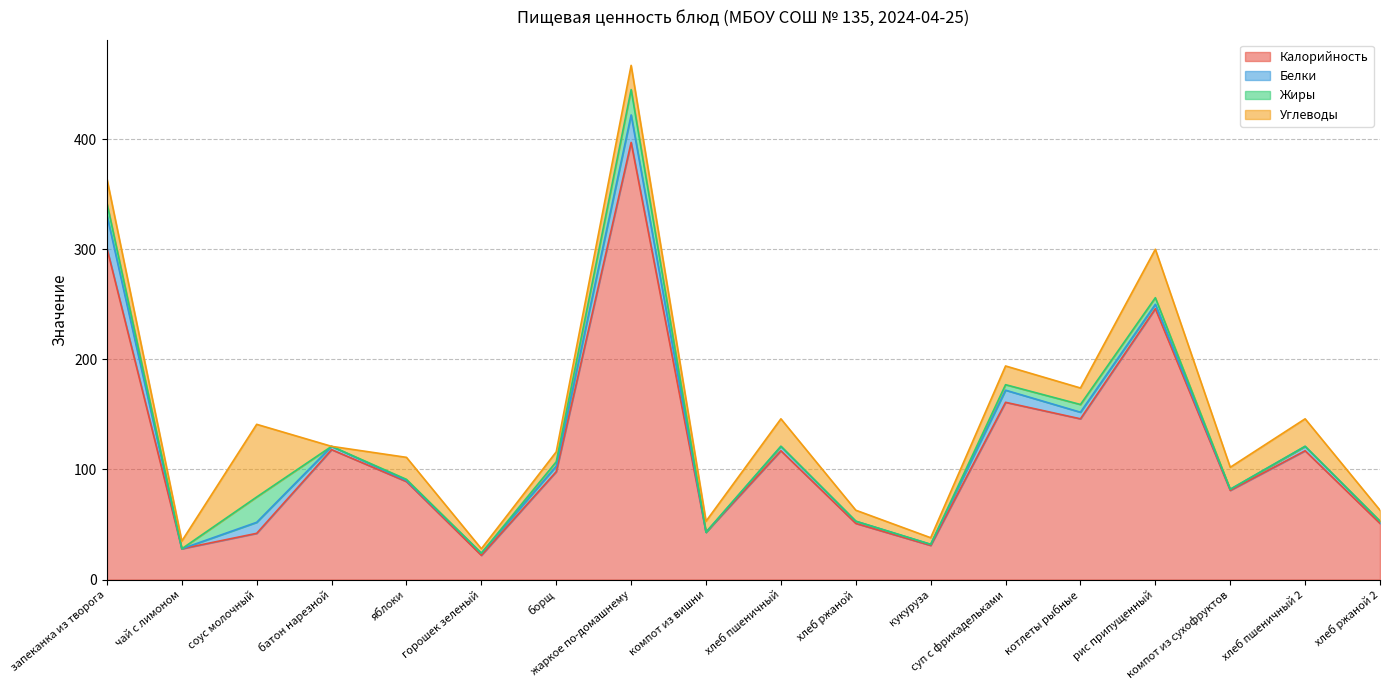

Is the value of Жиры at батон нарезной greater than the value of Калорийность at жаркое по-домашнему?

No